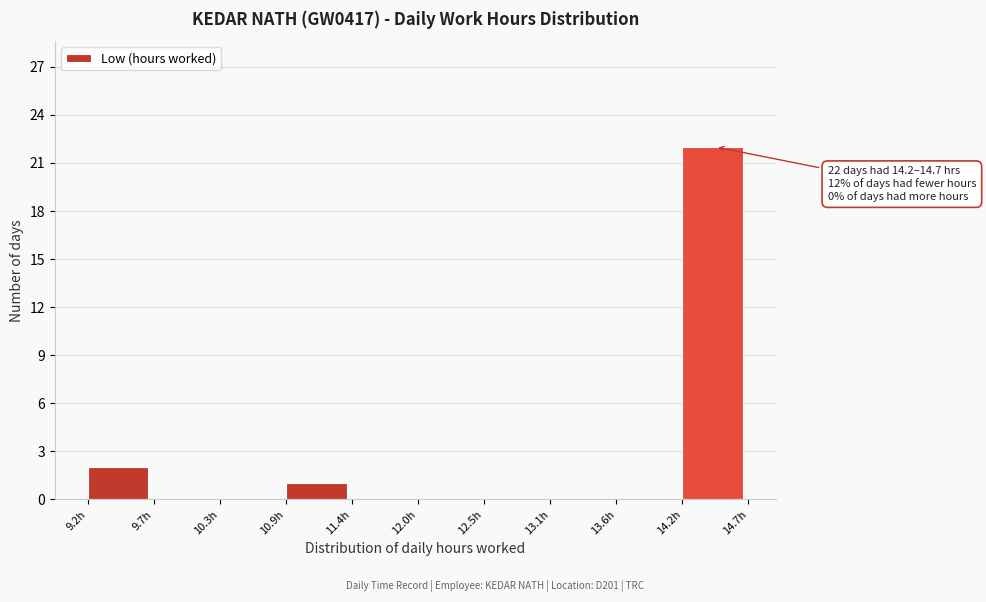

Over which range of the x-axis is the bar tallest?

14.2 to 14.7